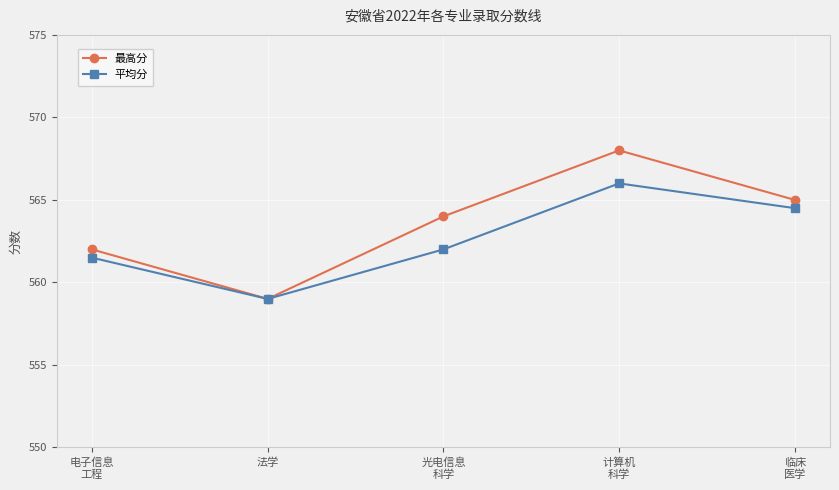

Which series changed the most between 电子信息
工程 and 光电信息
科学?

最高分